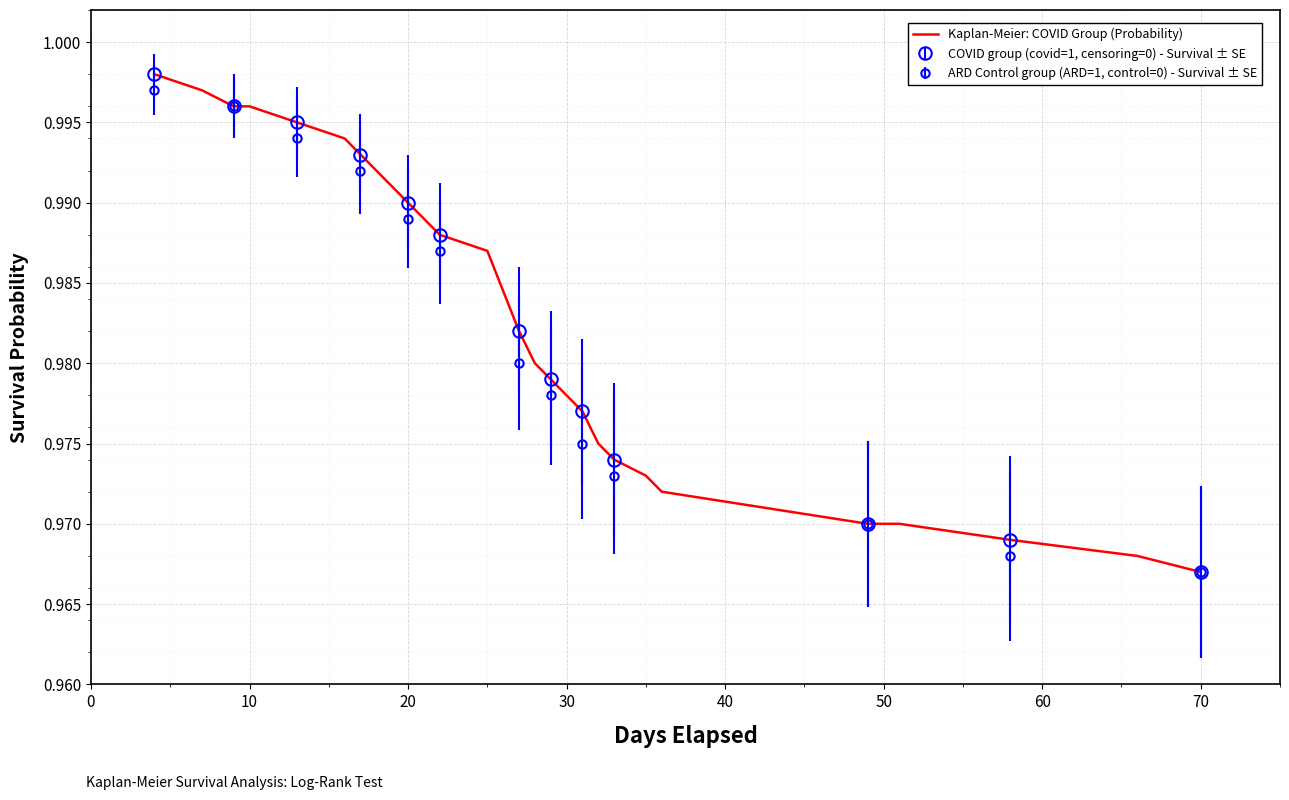

At which label is Kaplan-Meier: COVID Group (Probability) closest to 0?

70